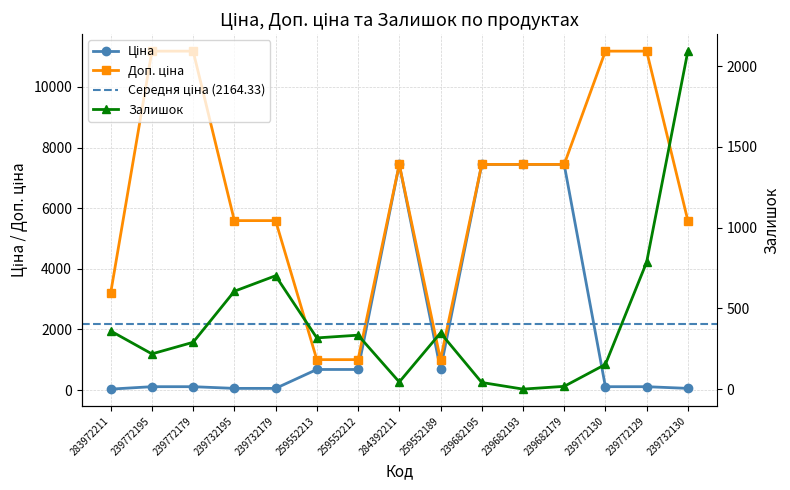

Rank the series by their average value, from lowest to highest.

Залишок, Ціна, Доп. ціна